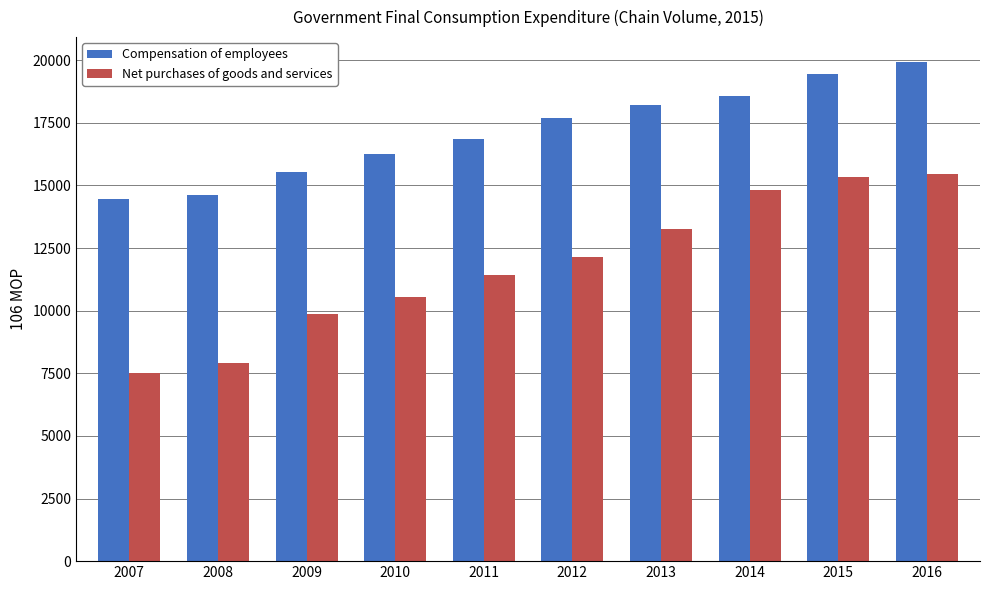

Reading right to left, what are all the values shown in this chart?

Compensation of employees: 19923	19454	18579	18208	17701	16836	16270	15546	14602	14475
Net purchases of goods and services: 15470	15351	14825	13248	12144	11442	10552	9885	7912	7504